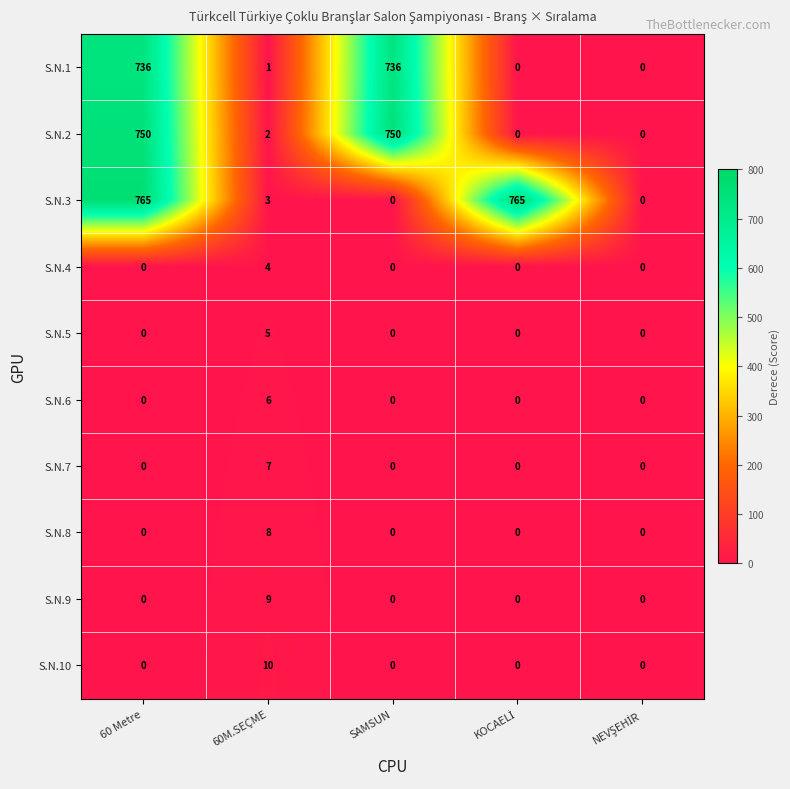

Rank the series by their maximum value, from lowest to highest.

S.N.4, S.N.5, S.N.6, S.N.7, S.N.8, S.N.9, S.N.10, S.N.1, S.N.2, S.N.3